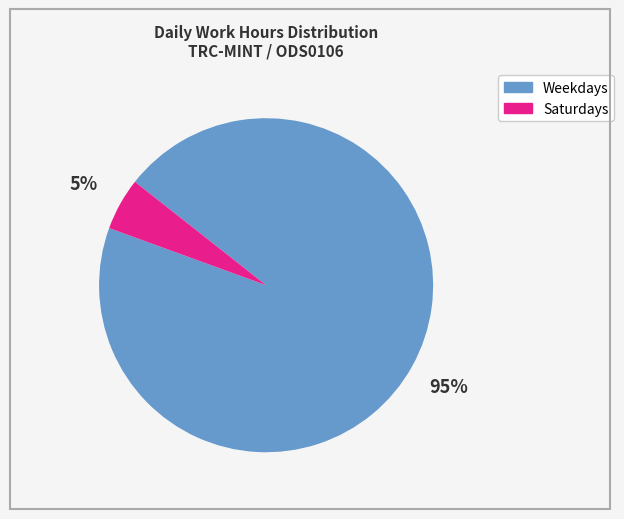

Does any single category account for the majority?

Yes